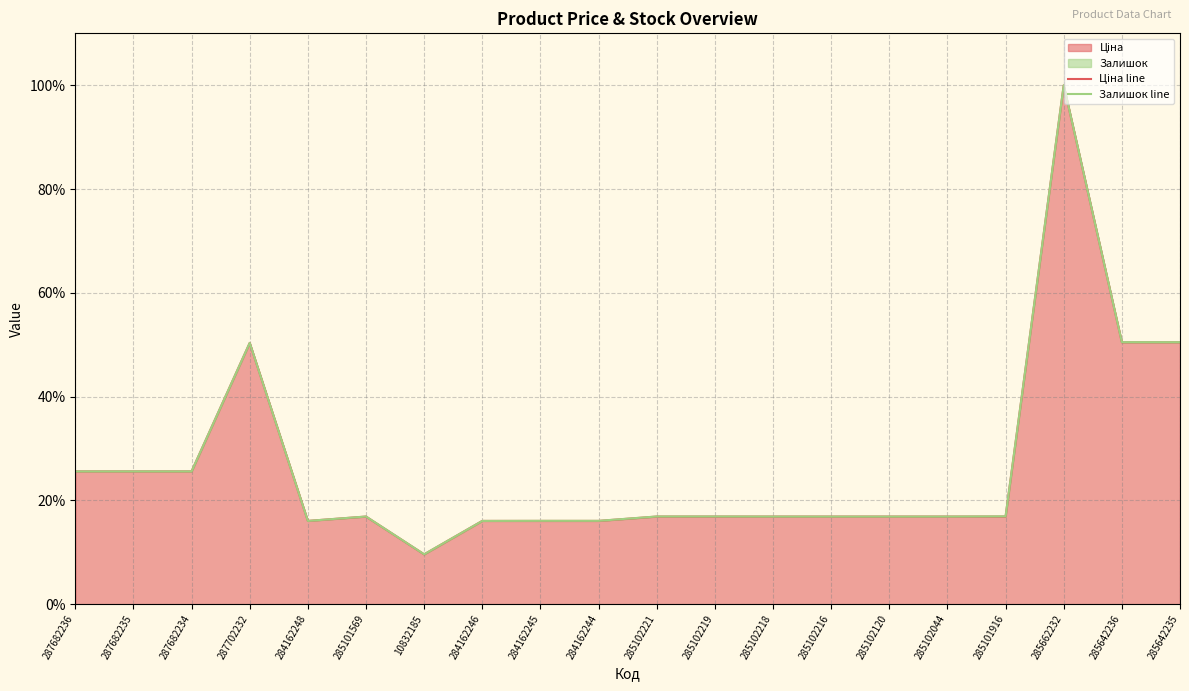

At which label does Ціна line reach its peak?

285662232